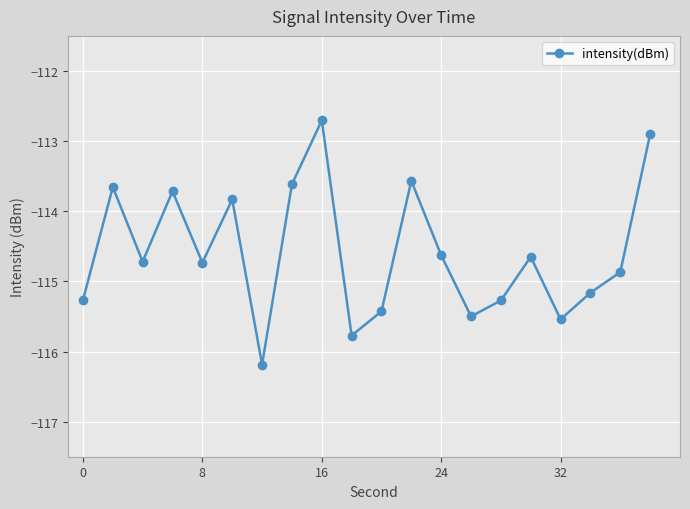

What is the difference between the maximum and minimum values?

3.5